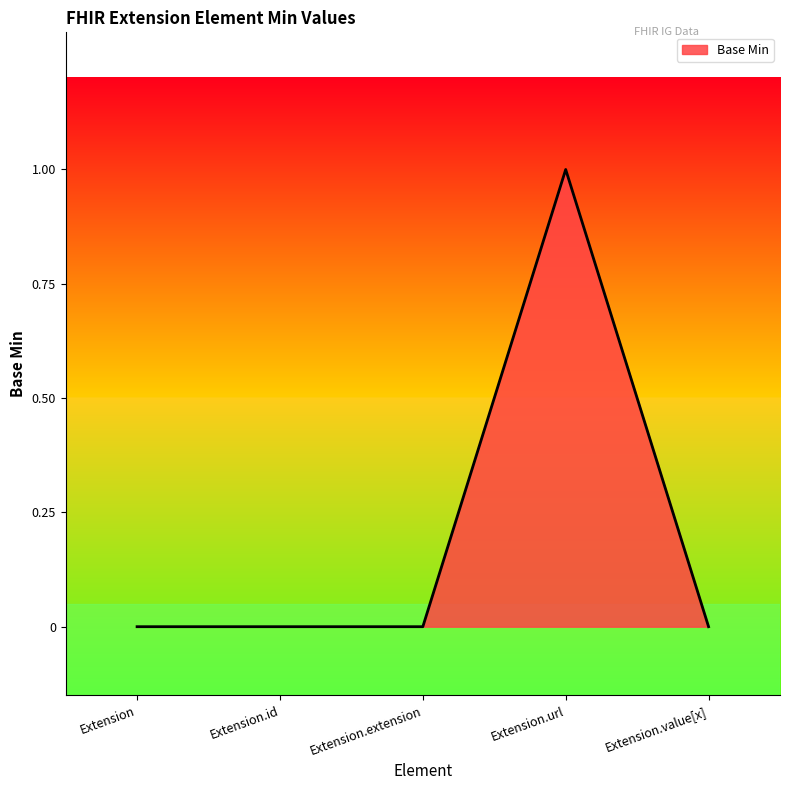

True or false: there are more than 2 points higher than both neighbors.

False